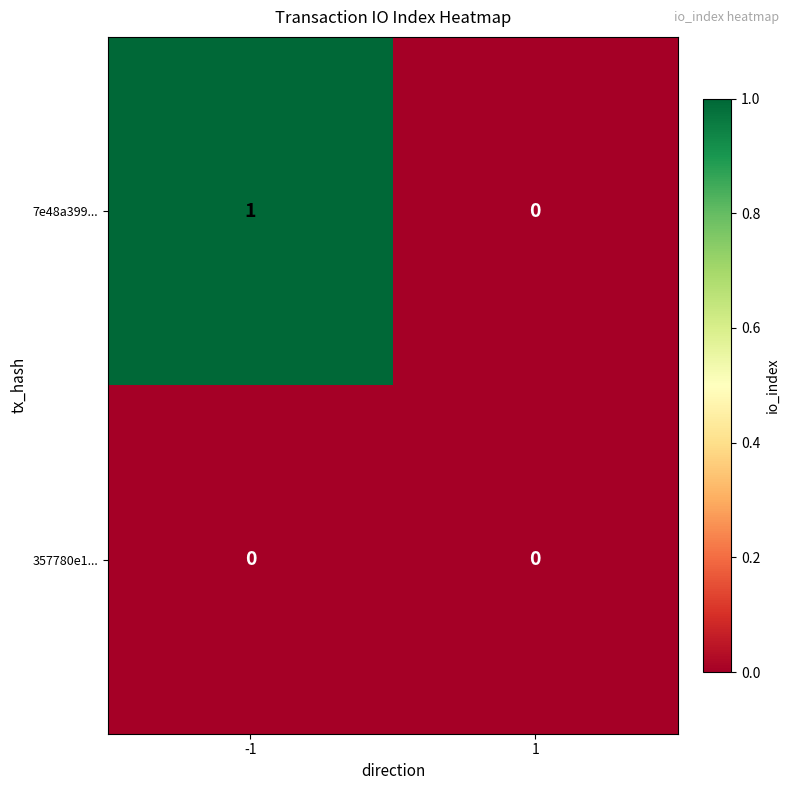

True or false: 7e48a399... has a value of 1 at -1.

True